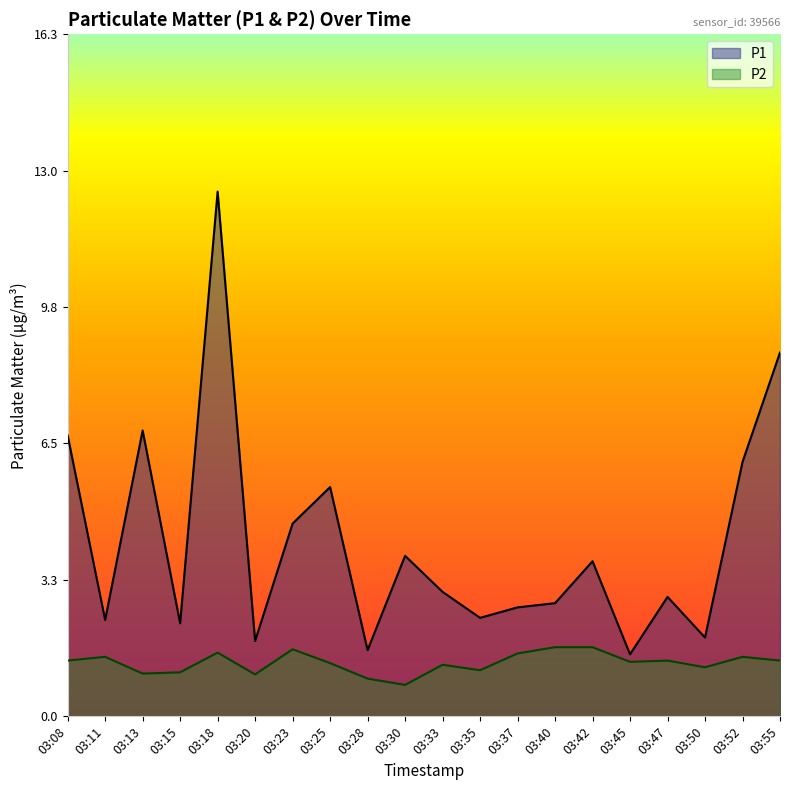

Is it true that P2 equals 2.2 at 03:55?

False